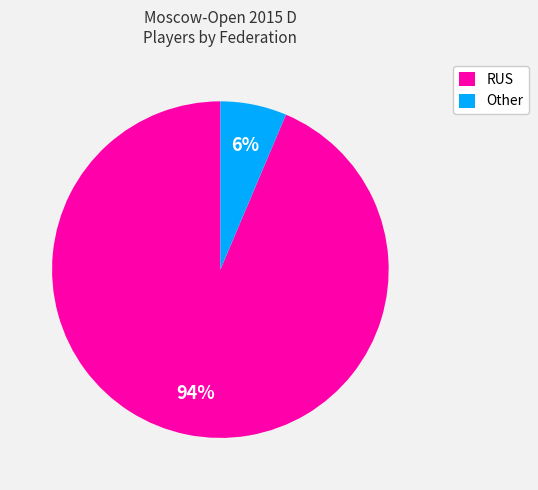

Which slice is the largest?

RUS